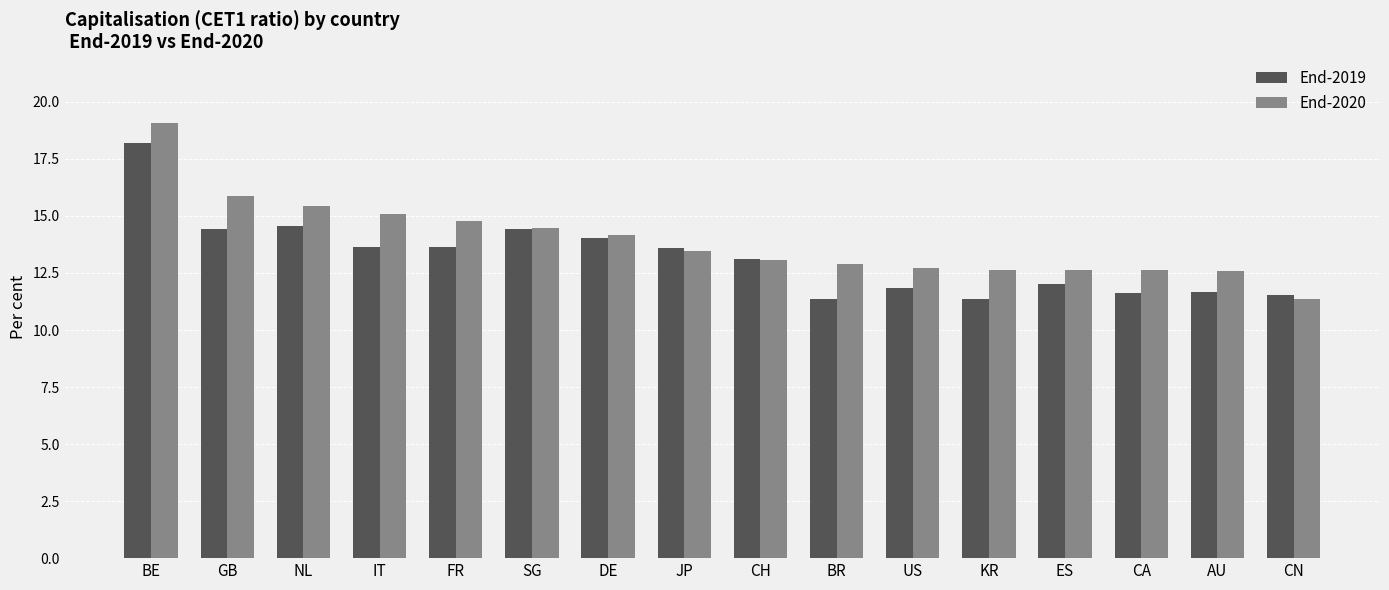

What is the difference between the End-2020 values at CH and NL?

2.4